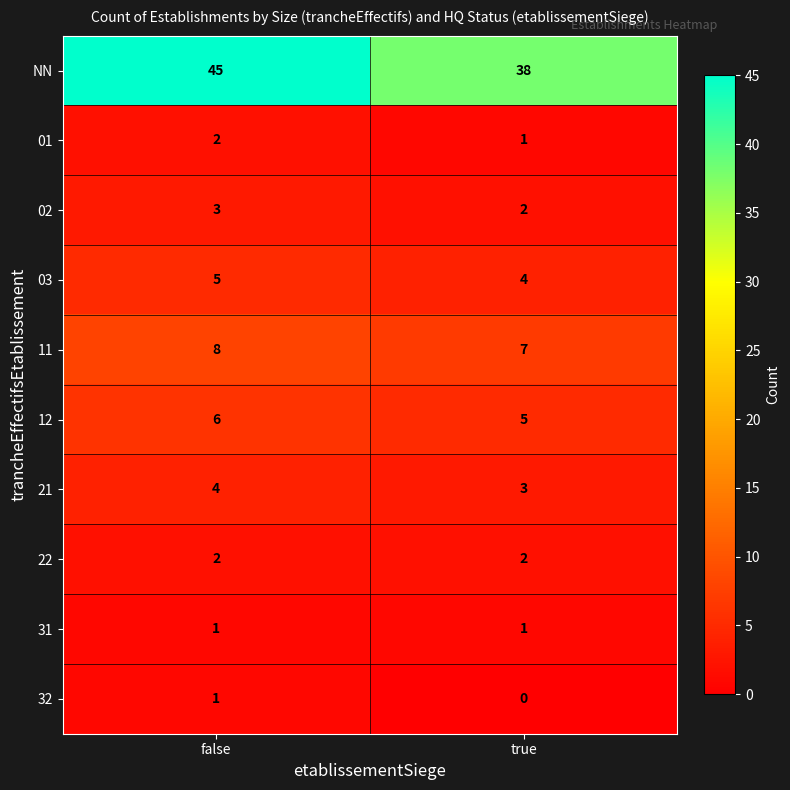

What is the sum of all 02 values?

5